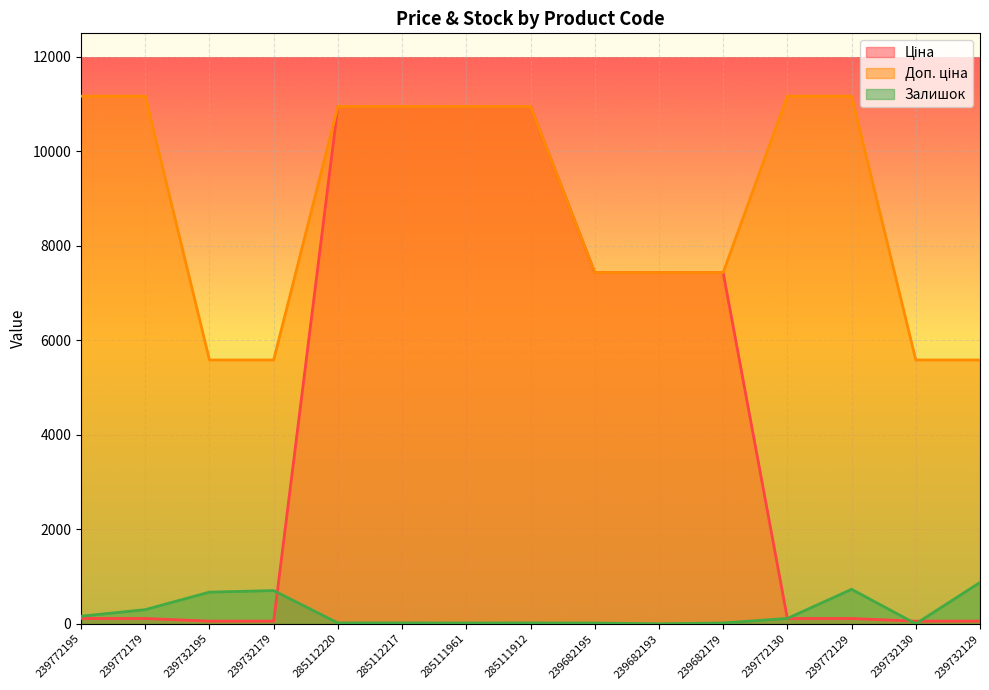

Between 285112217 and 239732129, which series saw the biggest shift?

Ціна